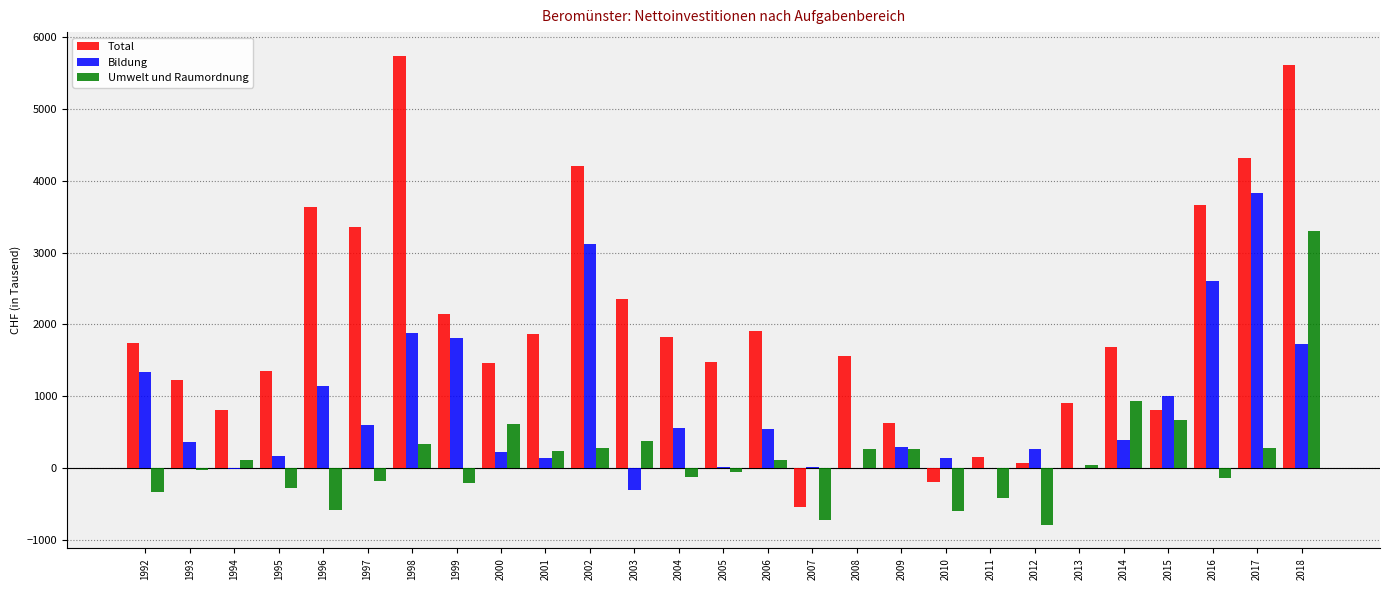

Where does the Bildung series first go above 368?

1992